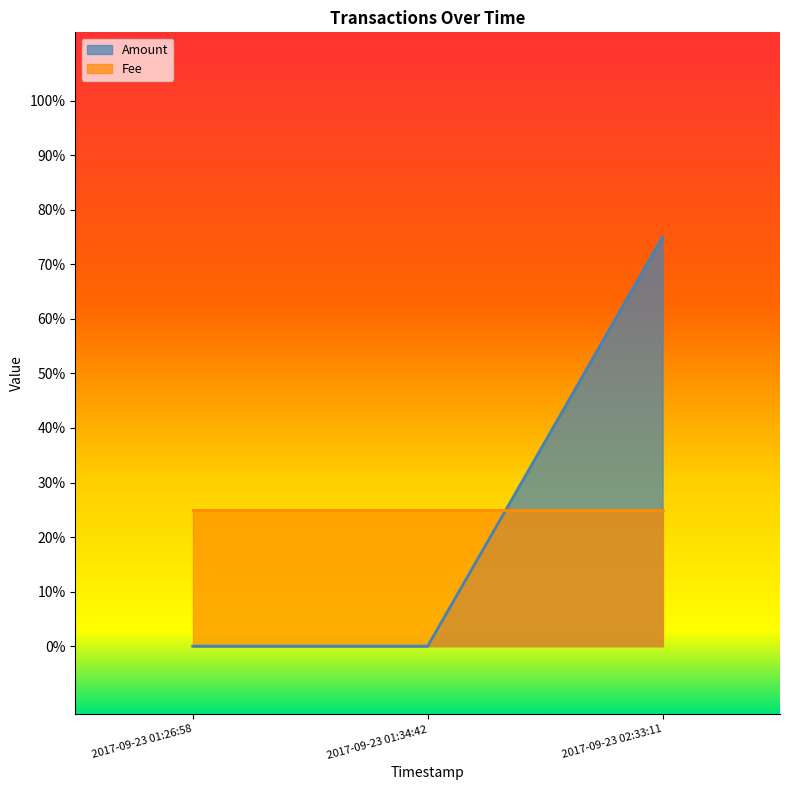

Does the chart display data point markers on the line(s)?

No